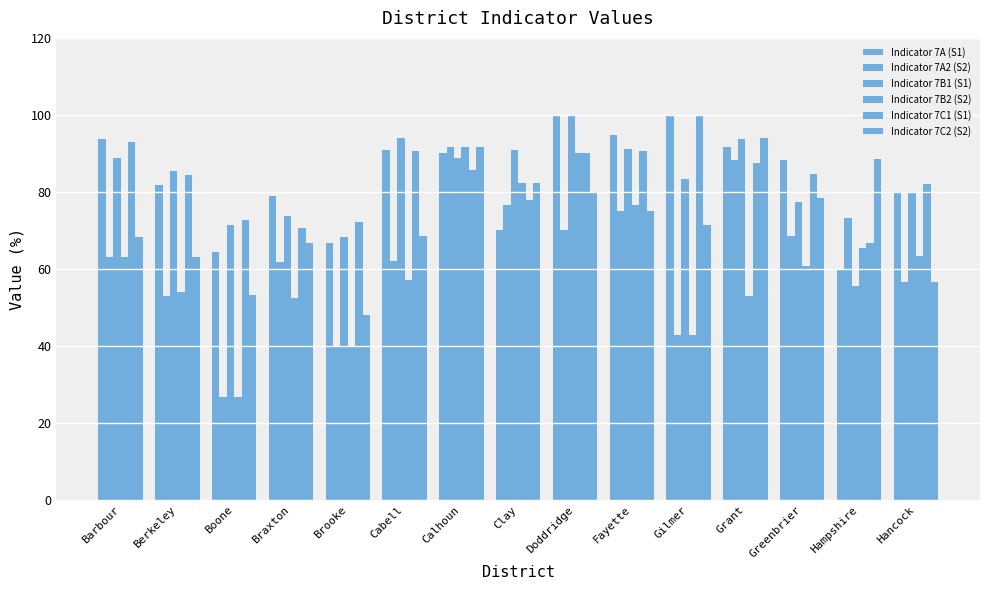

What is the sum of all Indicator 7B2 (S2) values?

919.5